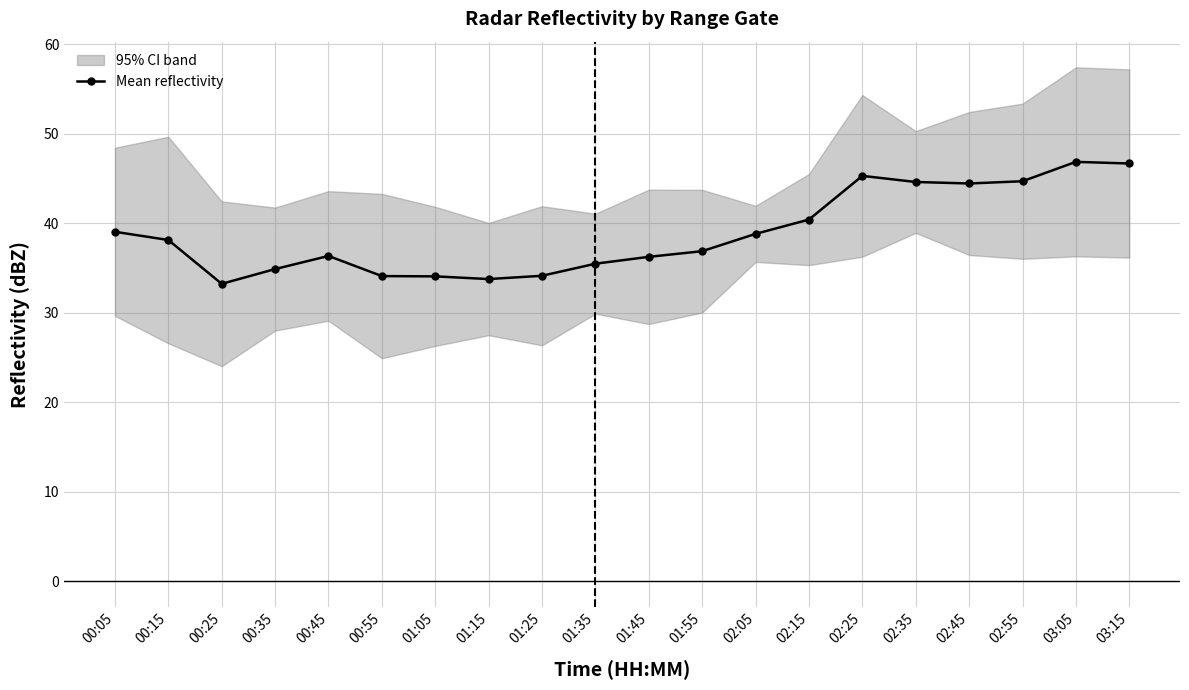

What is the label of the 3rd point from the left?

00:25